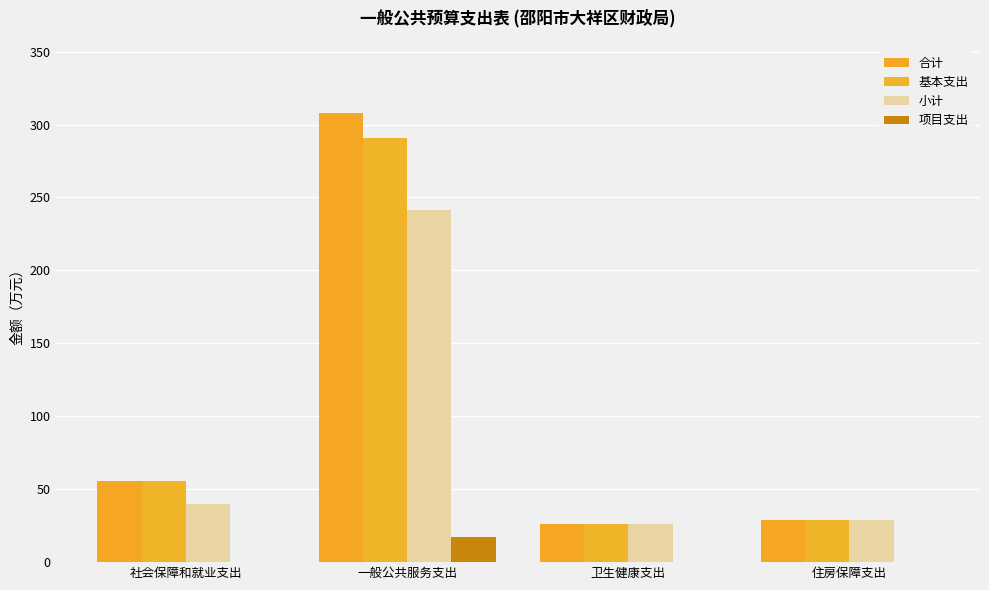

The 基本支出 series shows 26.2 at 卫生健康支出. True or false?

True